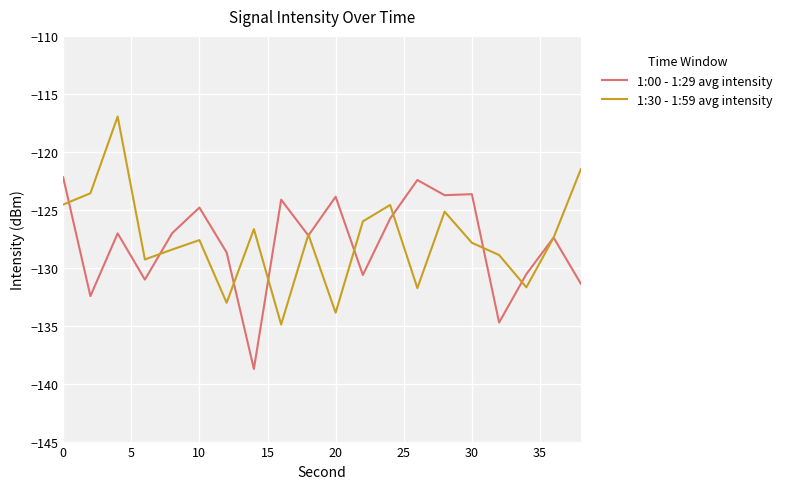

What is the maximum value shown in the chart?

-117.0